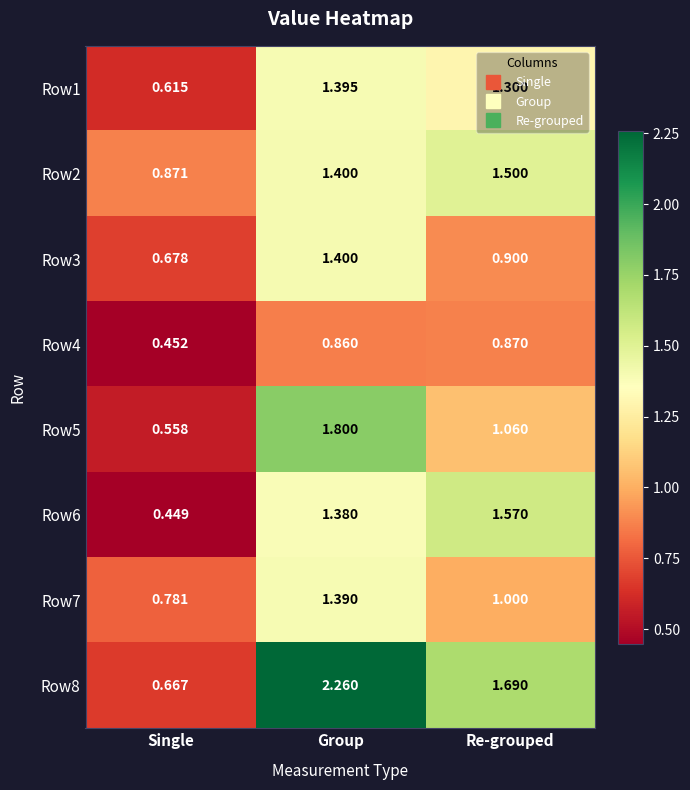

Which label corresponds to the smallest value in the chart?

Single